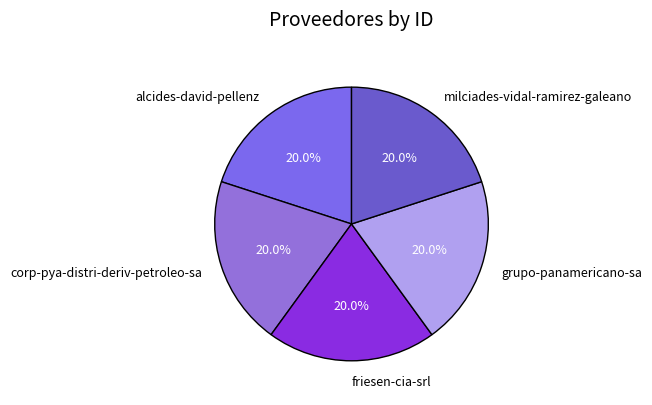

Combined, do milciades-vidal-ramirez-galeano and corp-pya-distri-deriv-petroleo-sa account for over 50%?

No